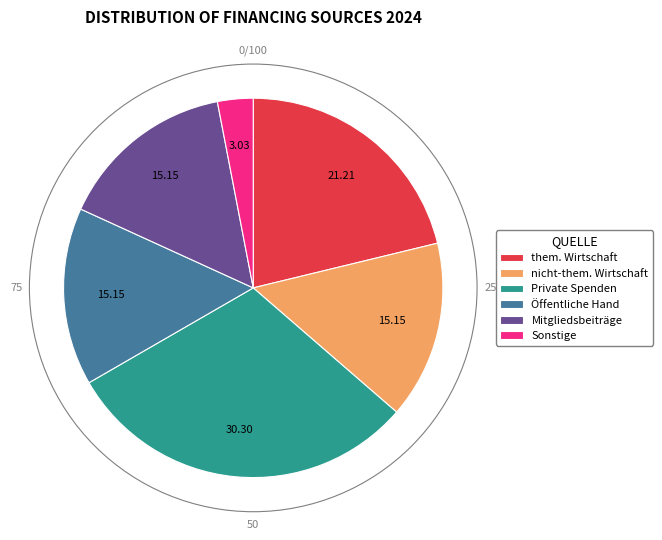

What is the largest slice in the pie chart?

Private Spenden